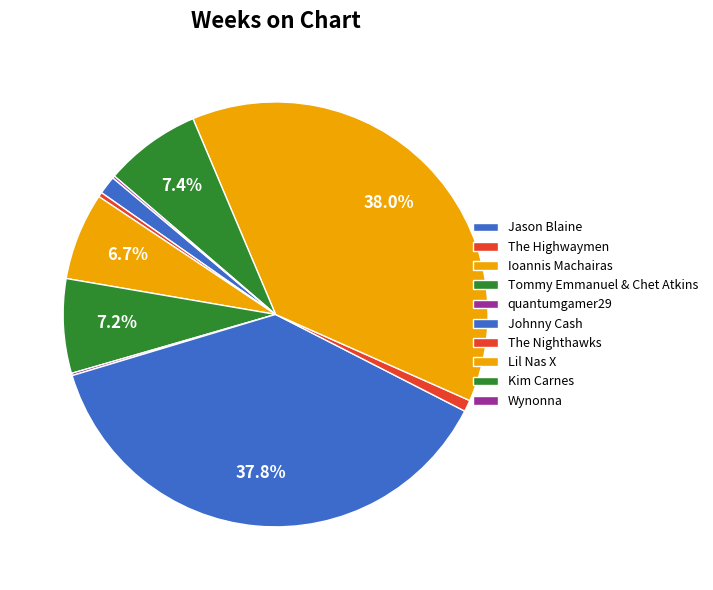

How many segments does this pie chart have?

10